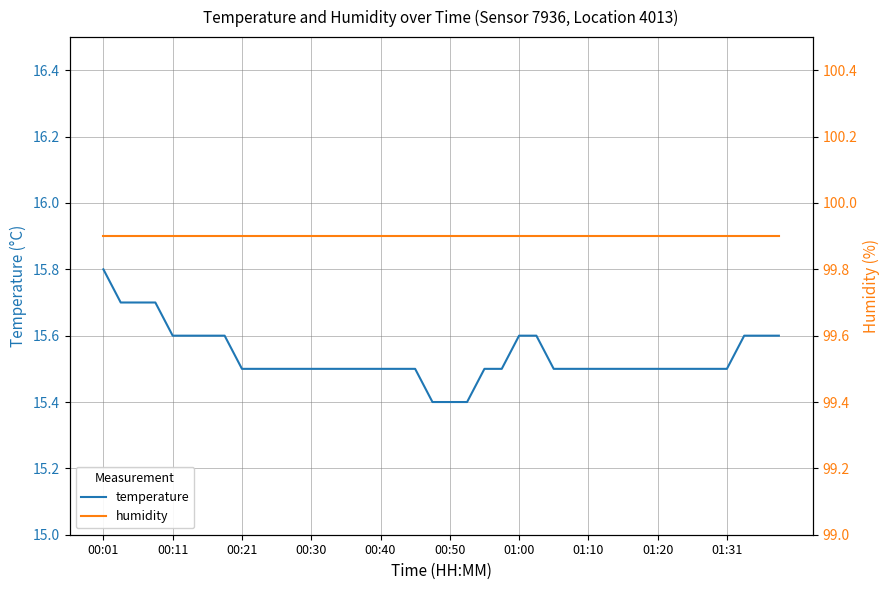

The humidity series shows 99.9 at 00:30. True or false?

True